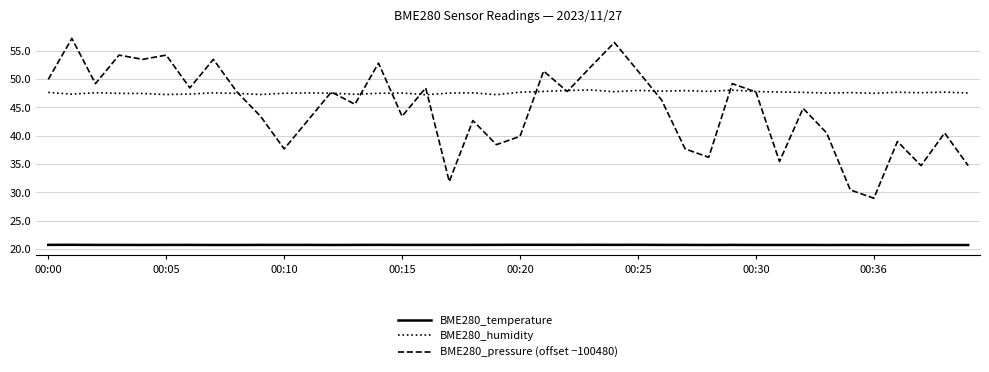

True or false: BME280_pressure (offset −100480) and BME280_temperature cross at least once.

False